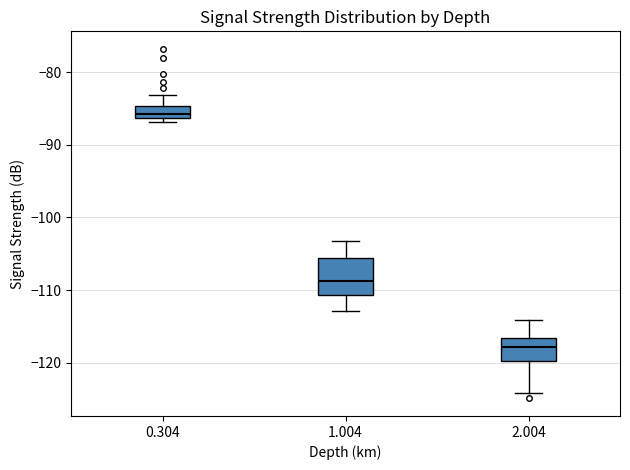

Reading left to right, read every box against the y-axis: the position of its median line, the range the box covers, and the ends of its whiskers. The values are not printed on the chart, so give them approximately, as read against the axis.

0.304: median -86 (just above the box's lower edge), box -86 to -85, whiskers -87 to -83
1.004: median -109, box -111 to -106, whiskers -113 to -103
2.004: median -118, box -120 to -117, whiskers -124 to -114